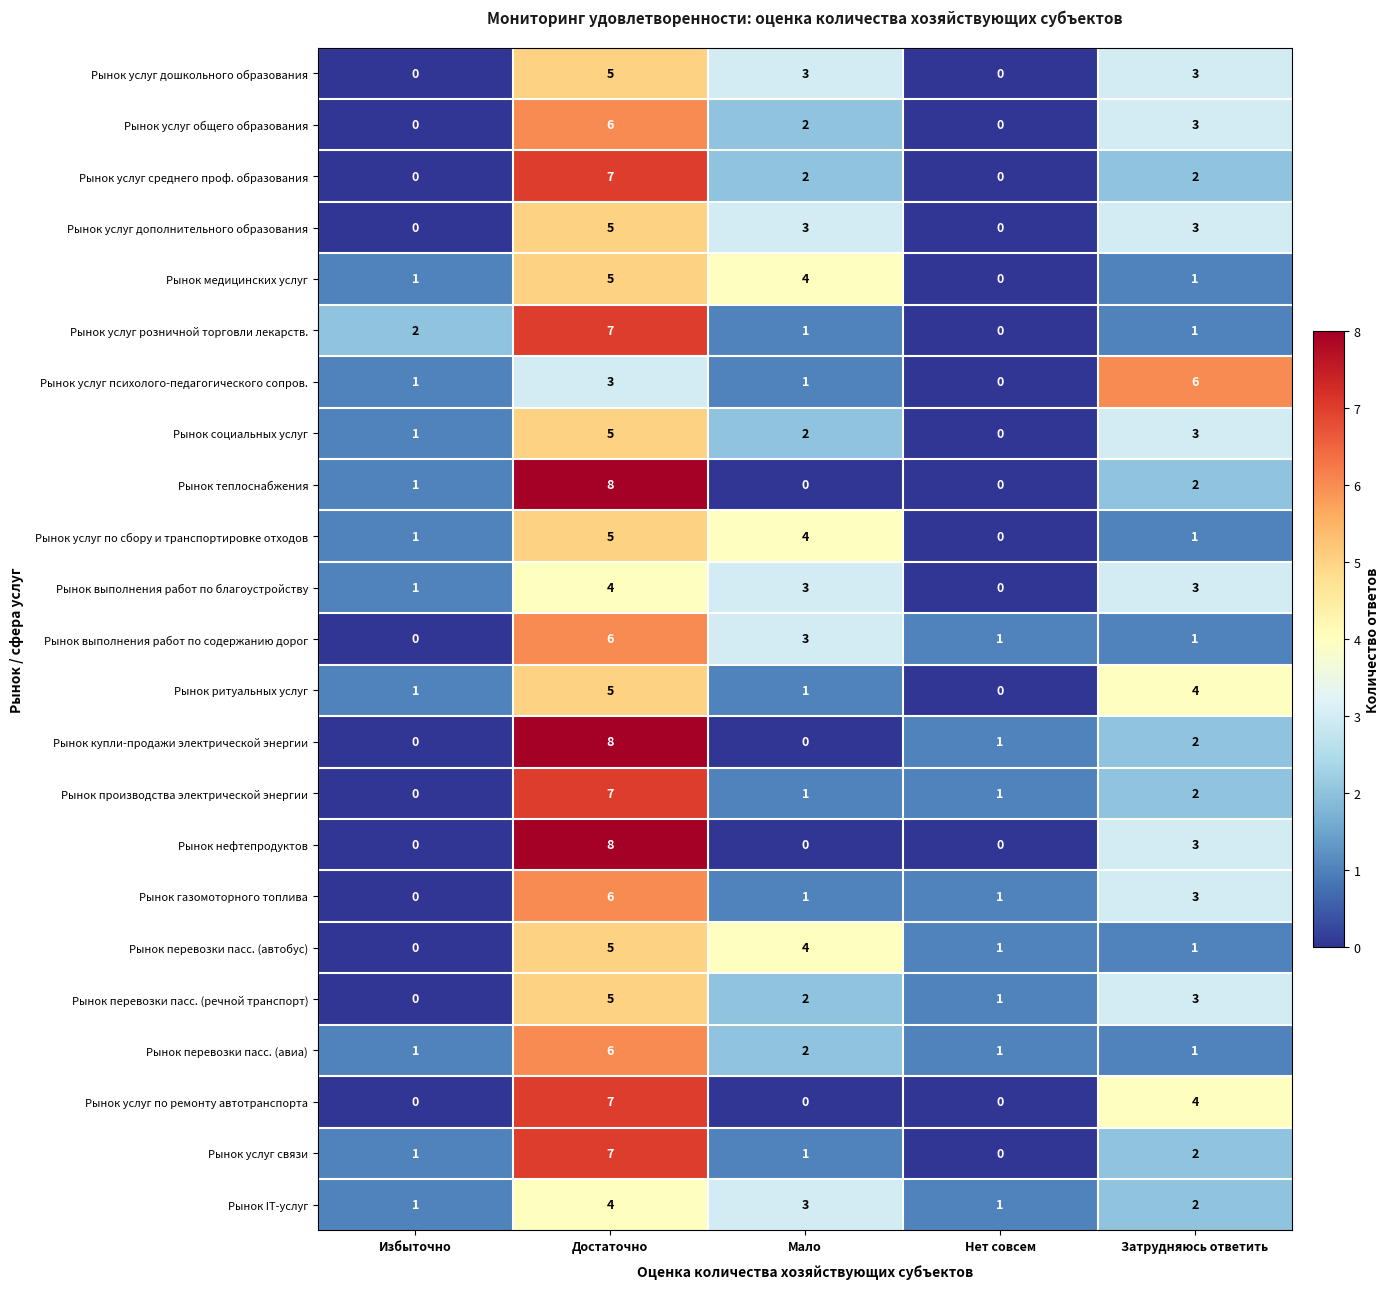

True or false: Рынок купли-продажи электрической энергии has a value of 0 at Избыточно.

True